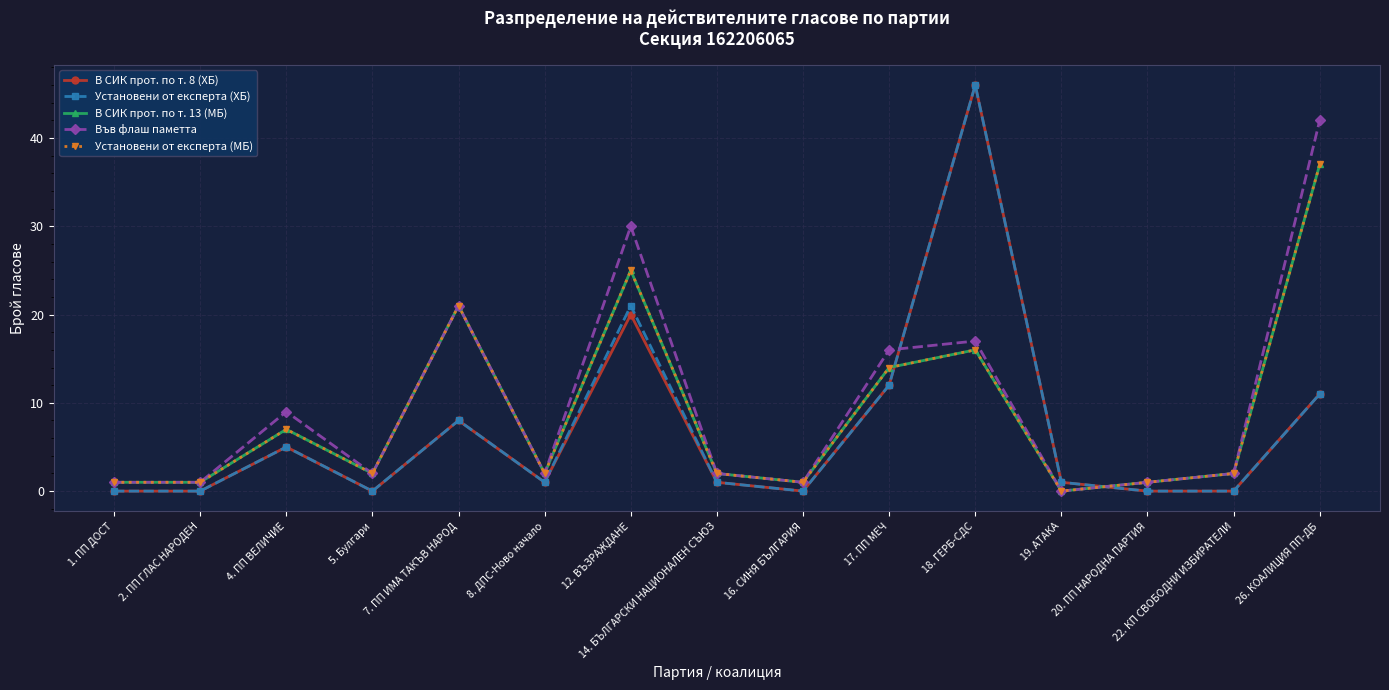

What is the label of the 12th point from the left?

19. АТАКА